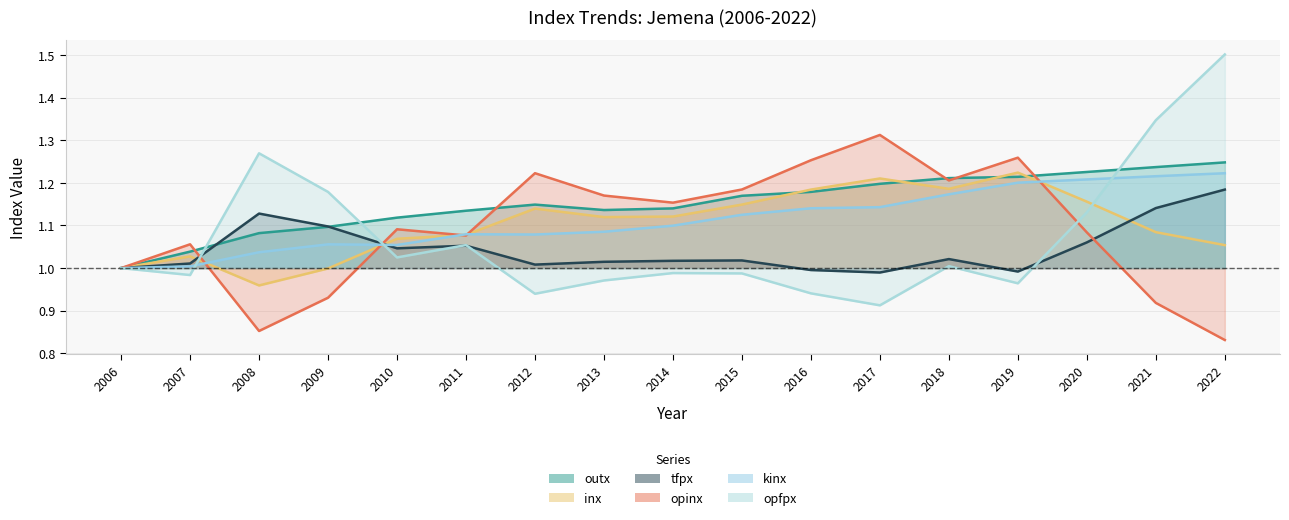

How many interior local peaks does the kinx series have?

2